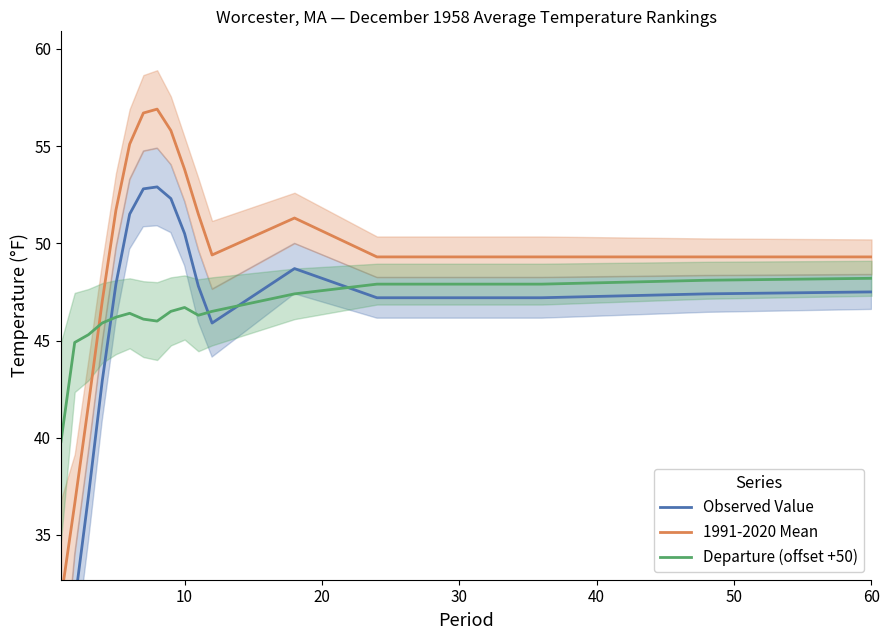

In Departure (offset +50), how many points are higher than both neighbors (excluding endpoints)?

2